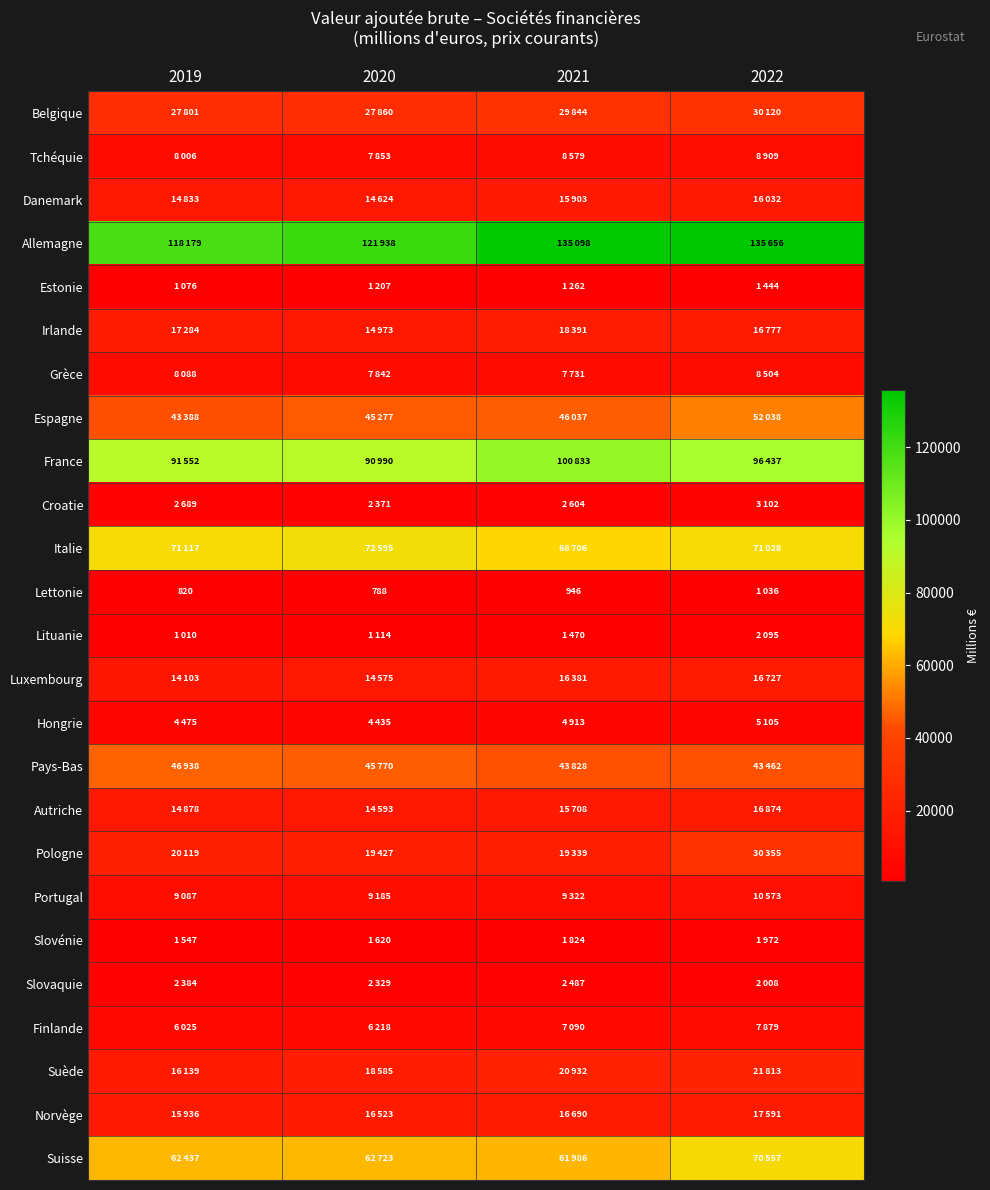

True or false: Lituanie has a value of 1114 at 2020.

True